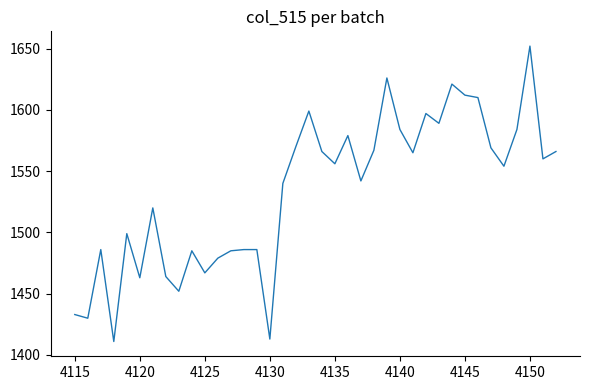

What is the greatest value displayed?

1652